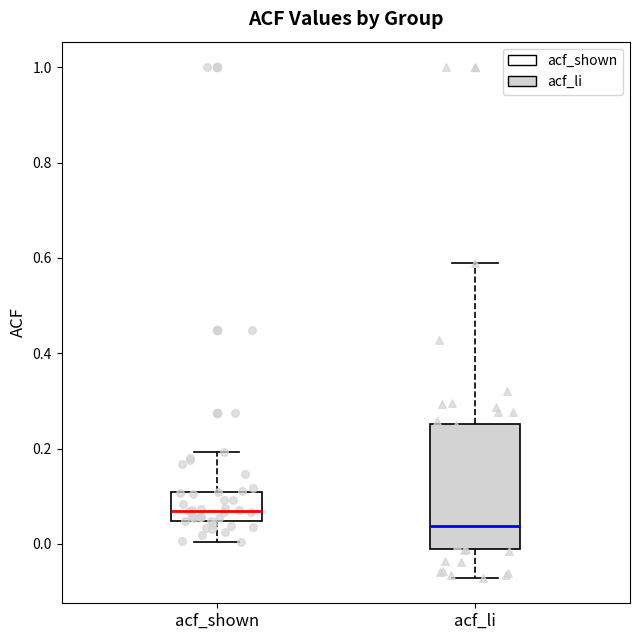

Comparing the boxes themselves (not the whiskers), which one is the tallest?

acf_li